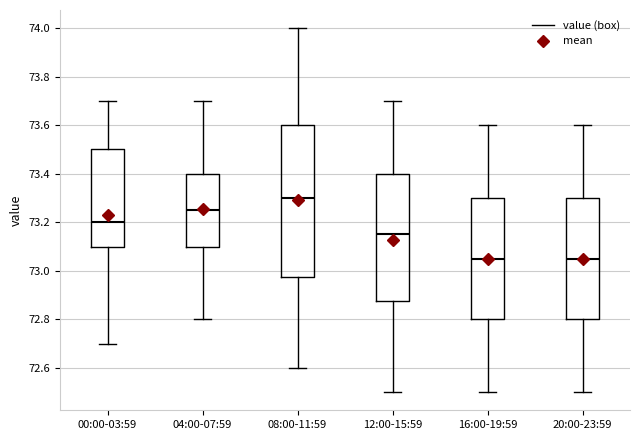

Reading left to right, transcribe this box plot: for each box, give where its median line is, the range the box spans, and where its two whiskers end, as read against the y-axis. The values are not printed on the chart, so give them approximately, as read against the axis.

00:00-03:59: median 73.20, box 73.10 to 73.50, whiskers 72.70 to 73.70
04:00-07:59: median 73.26, box 73.10 to 73.40, whiskers 72.80 to 73.70
08:00-11:59: median 73.30, box 72.98 to 73.60, whiskers 72.60 to 74.00
12:00-15:59: median 73.16, box 72.88 to 73.40, whiskers 72.50 to 73.70
16:00-19:59: median 73.06, box 72.80 to 73.30, whiskers 72.50 to 73.60
20:00-23:59: median 73.06, box 72.80 to 73.30, whiskers 72.50 to 73.60